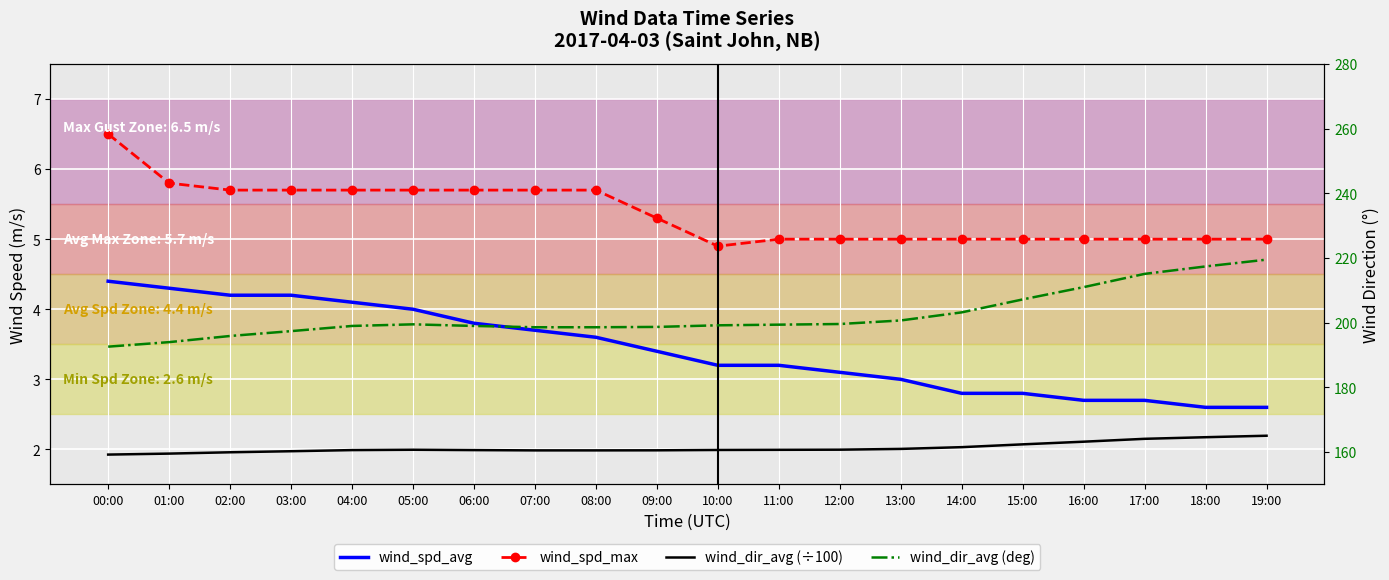

The value of wind_dir_avg (÷100) at 03:00 is 1.0. True or false?

False